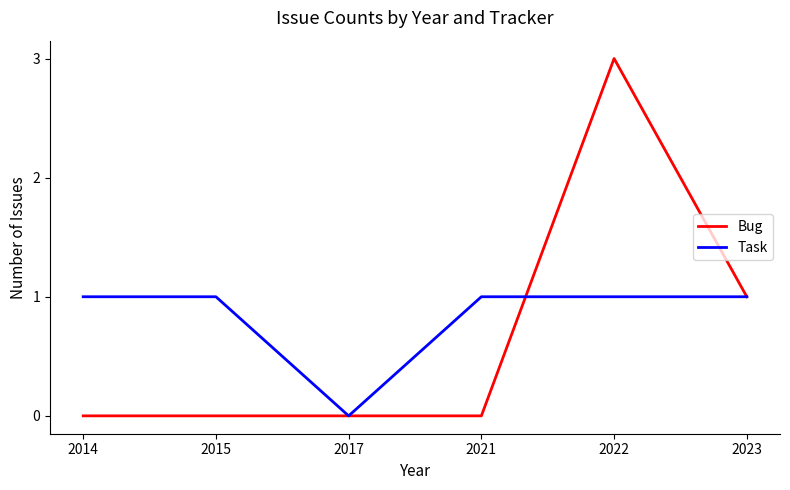

Does the chart display data point markers on the line(s)?

No